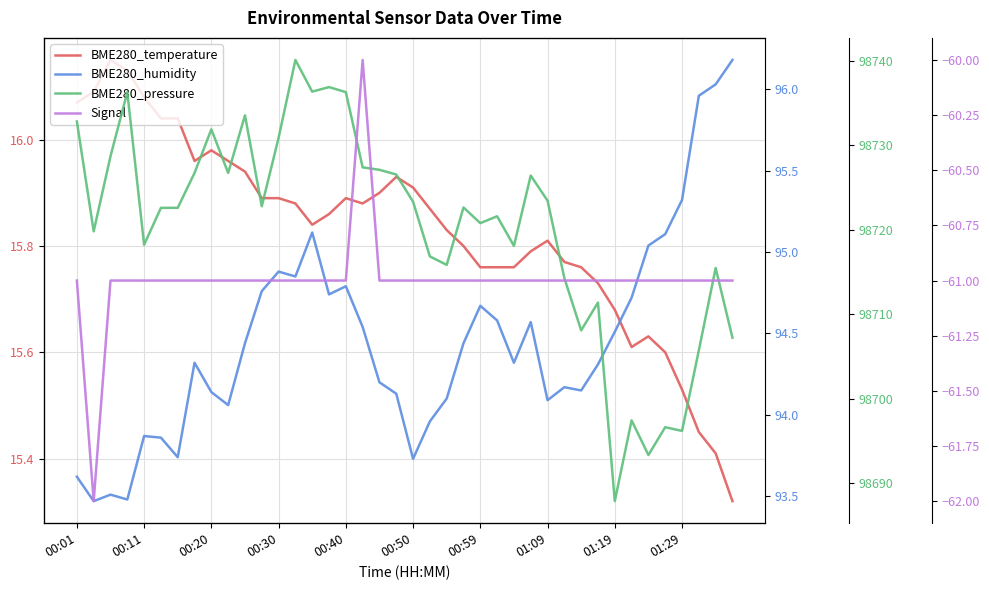

What is the sum of all BME280_humidity values?

3778.5